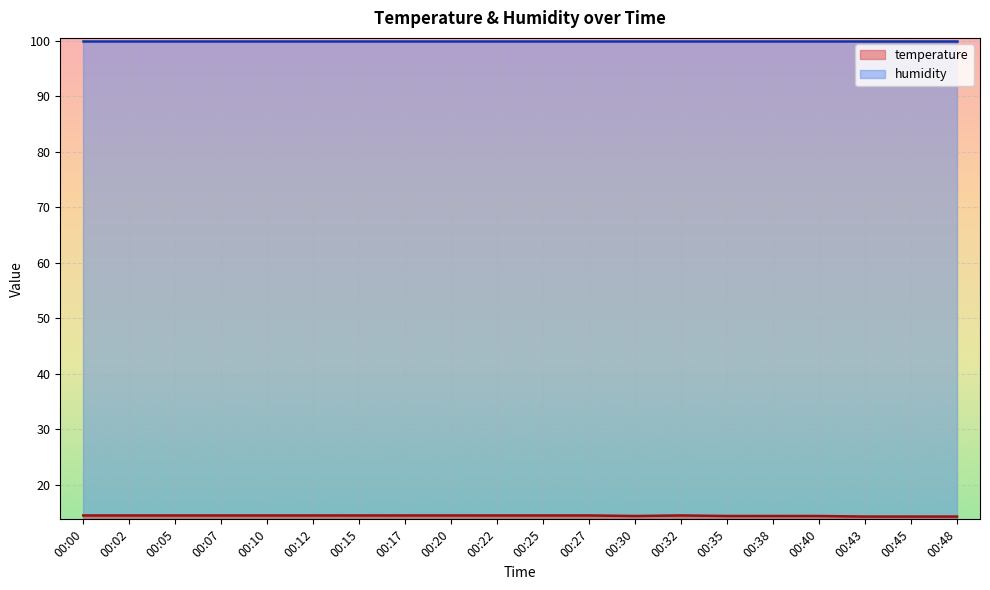

Rank the categories by value from highest to lowest.

00:00, 00:02, 00:05, 00:07, 00:10, 00:12, 00:15, 00:17, 00:20, 00:22, 00:25, 00:27, 00:32, 00:30, 00:35, 00:38, 00:40, 00:43, 00:45, 00:48